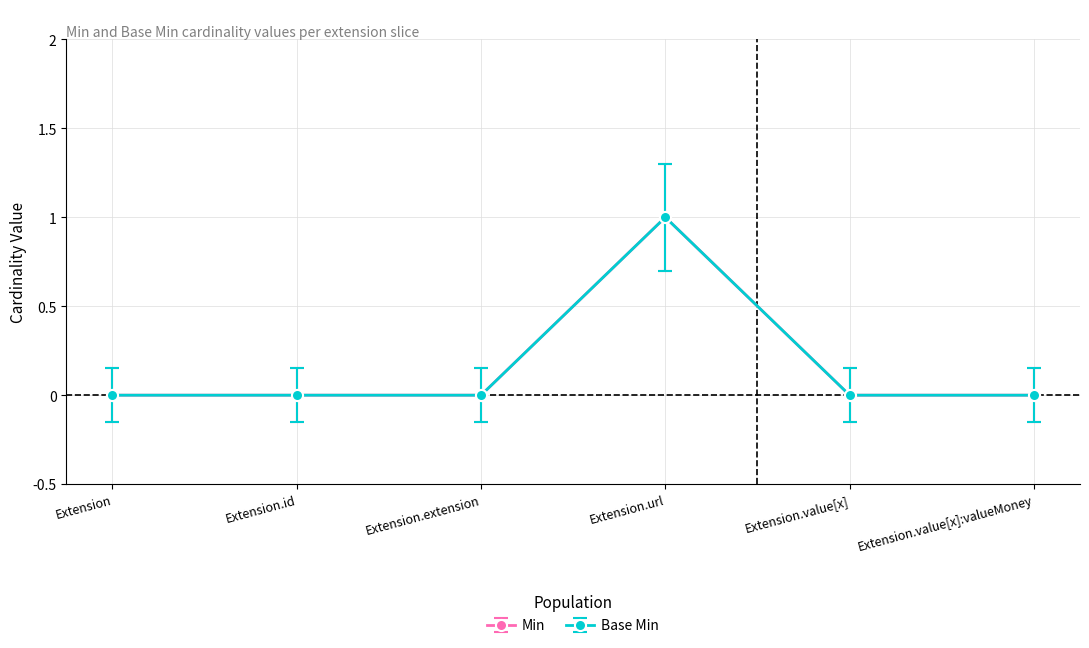

Between Extension and Extension.extension, which series saw the biggest shift?

Min